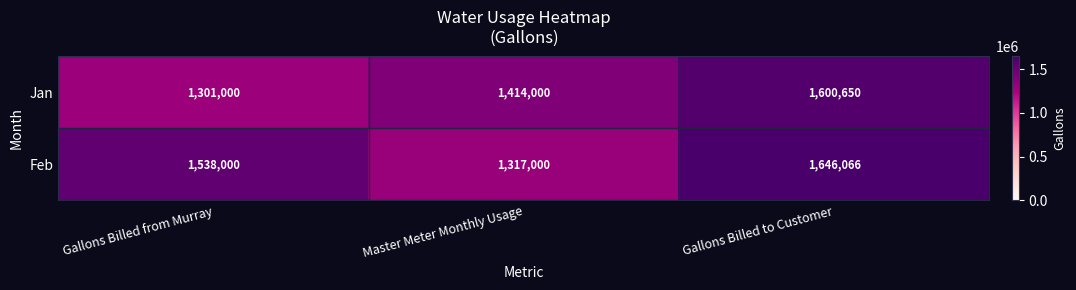

What is the sum of all Jan values?

4315650